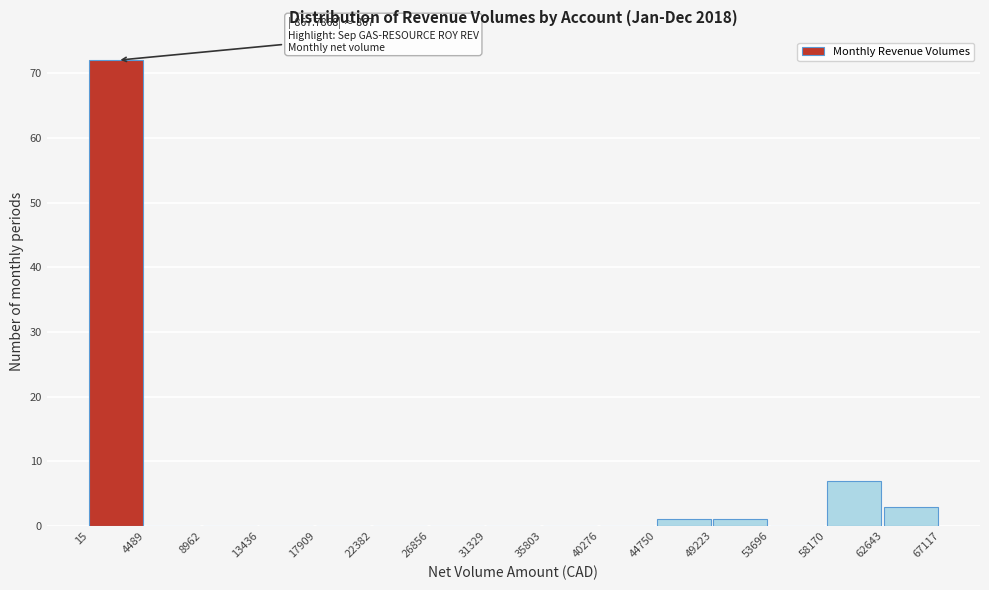

Over which range of the x-axis is the bar tallest?

15 to 4489